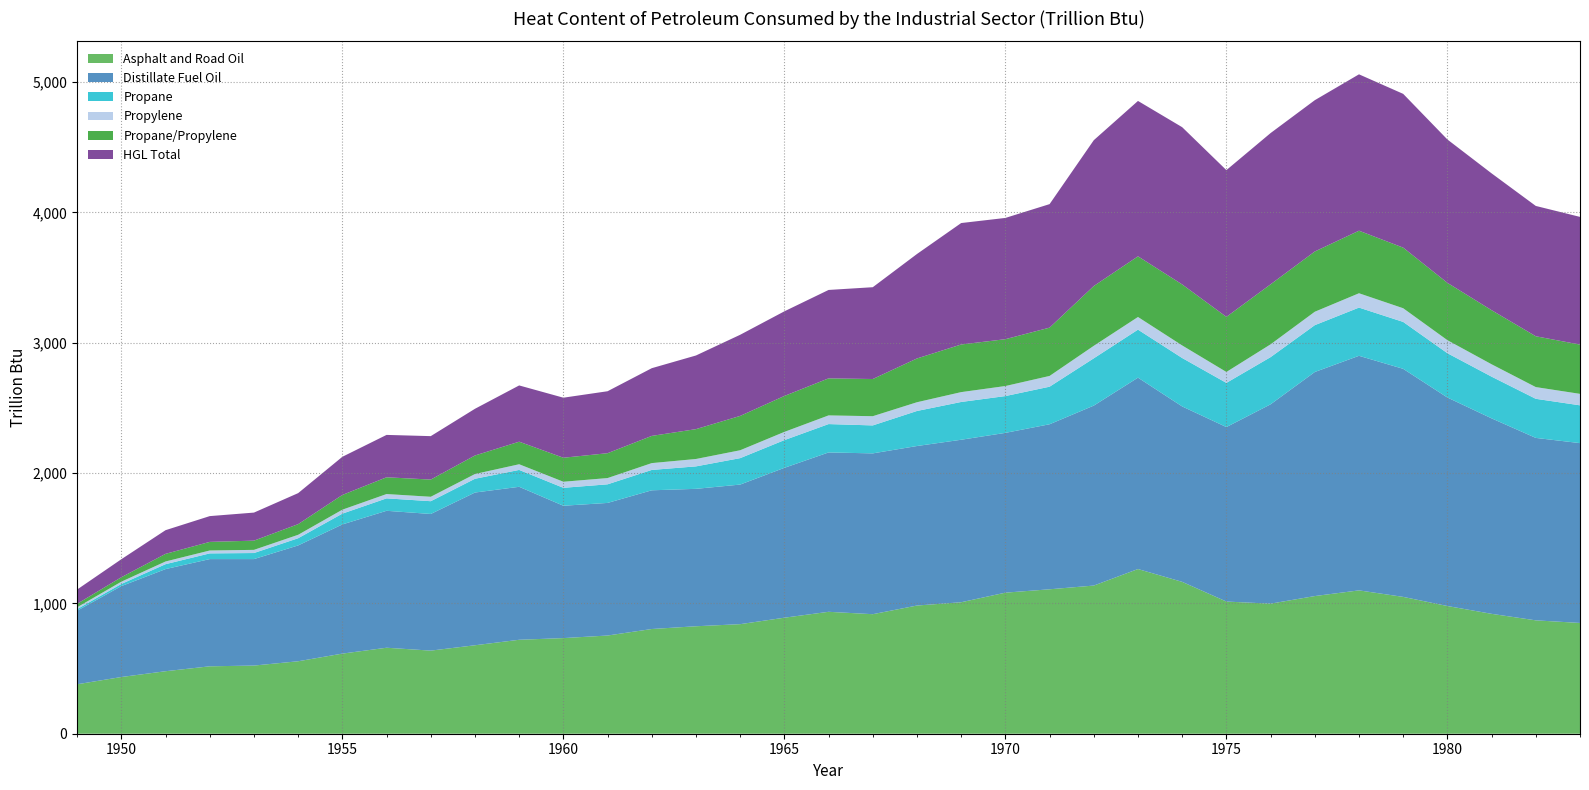

Reading left to right, what are all the values shown in this chart?

Asphalt and Road Oil: 1949=379.5	1950=435.1	1951=479.6	1952=517.3	1953=523.0	1954=556.0	1955=614.8	1956=659.8	1957=637.7	1958=678.8	1959=721.0	1960=733.8	1961=753.6	1962=803.5	1963=824.6	1964=840.8	1965=890.3	1966=935.6	1967=917.2	1968=983.7	1969=1009.0	1970=1082.5	1971=1108.3	1972=1136.9	1973=1263.7	1974=1165.4	1975=1014.2	1976=998.1	1977=1056.4	1978=1100.0	1979=1050.0	1980=980.0	1981=920.0	1982=870.0	1983=850.0
Distillate Fuel Oil: 1949=564.4	1950=697.6	1951=783.7	1952=822.8	1953=817.1	1954=888.8	1955=991.3	1956=1050.8	1957=1048.6	1958=1172.0	1959=1173.8	1960=1015.7	1961=1017.5	1962=1064.4	1963=1054.5	1964=1071.1	1965=1150.1	1966=1222.9	1967=1234.0	1968=1224.1	1969=1246.9	1970=1226.2	1971=1266.4	1972=1381.0	1973=1468.7	1974=1346.1	1975=1339.0	1976=1529.7	1977=1719.4	1978=1800.0	1979=1750.0	1980=1600.0	1981=1500.0	1982=1400.0	1983=1380.0
Propane: 1949=12.5	1950=16.5	1951=37.7	1952=43.8	1953=46.4	1954=55.3	1955=82.8	1956=95.4	1957=98.0	1958=105.6	1959=129.4	1960=137.5	1961=142.7	1962=156.2	1963=172.3	1964=202.8	1965=212.6	1966=217.7	1967=214.6	1968=268.9	1969=289.9	1970=282.4	1971=288.3	1972=362.9	1973=368.4	1974=371.6	1975=338.9	1976=362.0	1977=359.4	1978=370.0	1979=360.0	1980=340.0	1981=320.0	1982=300.0	1983=290.0
Propylene: 1949=14.0	1950=17.6	1951=20.8	1952=22.2	1953=24.4	1954=26.4	1955=30.3	1956=33.2	1957=34.0	1958=36.5	1959=43.6	1960=46.7	1961=48.0	1962=52.5	1963=56.7	1964=60.6	1965=63.1	1966=66.5	1967=70.7	1968=67.1	1969=75.6	1970=77.0	1971=82.5	1972=96.0	1973=97.1	1974=96.5	1975=83.9	1976=98.4	1977=103.0	1978=110.0	1979=105.0	1980=100.0	1981=95.0	1982=90.0	1983=88.0
Propane/Propylene: 1949=26.5	1950=34.1	1951=58.5	1952=66.0	1953=70.8	1954=81.7	1955=113.1	1956=128.6	1957=132.0	1958=142.1	1959=173.1	1960=184.2	1961=190.8	1962=208.7	1963=229.1	1964=263.4	1965=275.7	1966=284.2	1967=285.3	1968=335.9	1969=365.5	1970=359.5	1971=370.8	1972=458.8	1973=465.5	1974=468.1	1975=422.8	1976=460.4	1977=462.3	1978=480.0	1979=465.0	1980=440.0	1981=415.0	1982=390.0	1983=378.0
HGL Total: 1949=109.5	1950=138.2	1951=181.7	1952=197.8	1953=215.2	1954=238.0	1955=292.7	1956=325.2	1957=333.3	1958=358.4	1959=431.8	1960=460.8	1961=475.5	1962=519.6	1963=565.2	1964=622.6	1965=649.5	1966=678.5	1967=704.5	1968=801.6	1969=931.9	1970=930.5	1971=947.8	1972=1119.0	1973=1192.4	1974=1206.7	1975=1126.1	1976=1160.7	1977=1161.0	1978=1200.0	1979=1180.0	1980=1100.0	1981=1050.0	1982=1000.0	1983=980.0